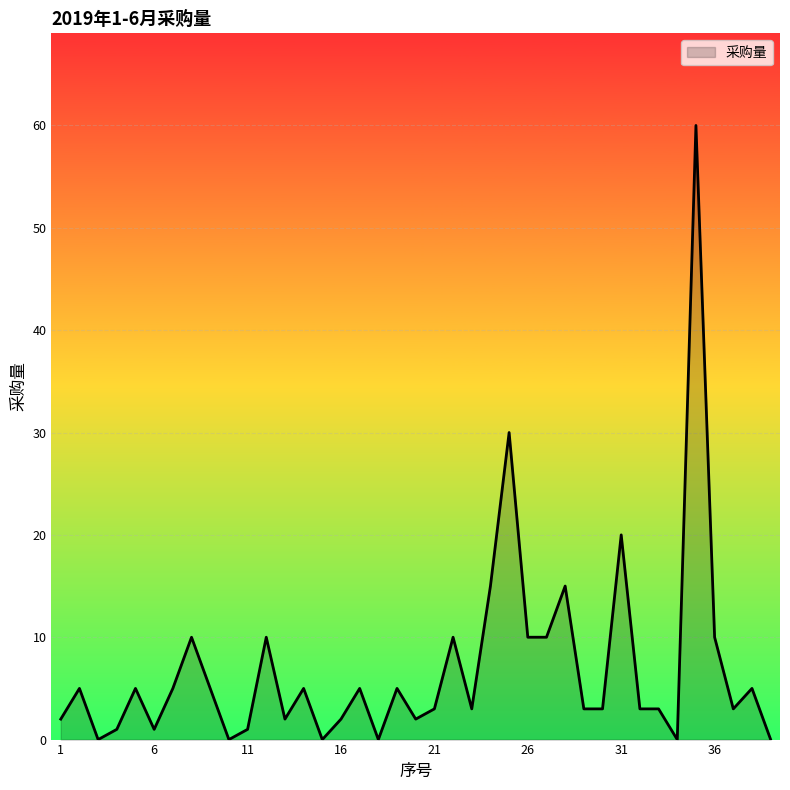

What is the greatest value displayed?

60